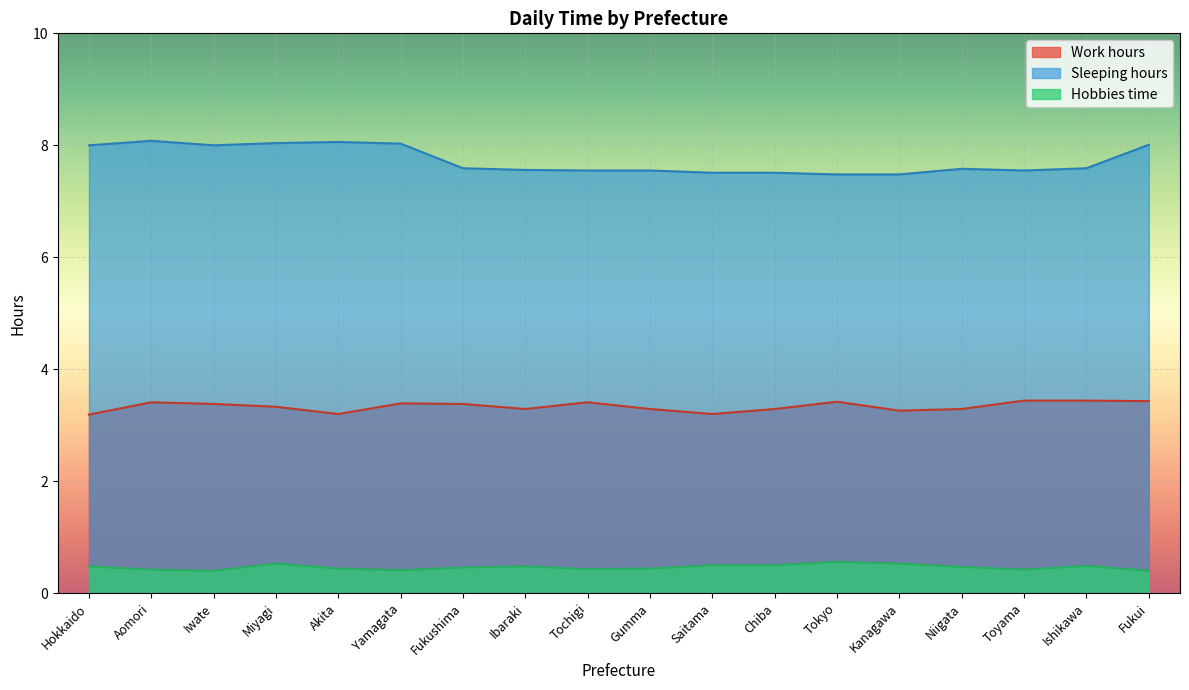

Between Gumma and Tokyo, which series saw the biggest shift?

Work hours